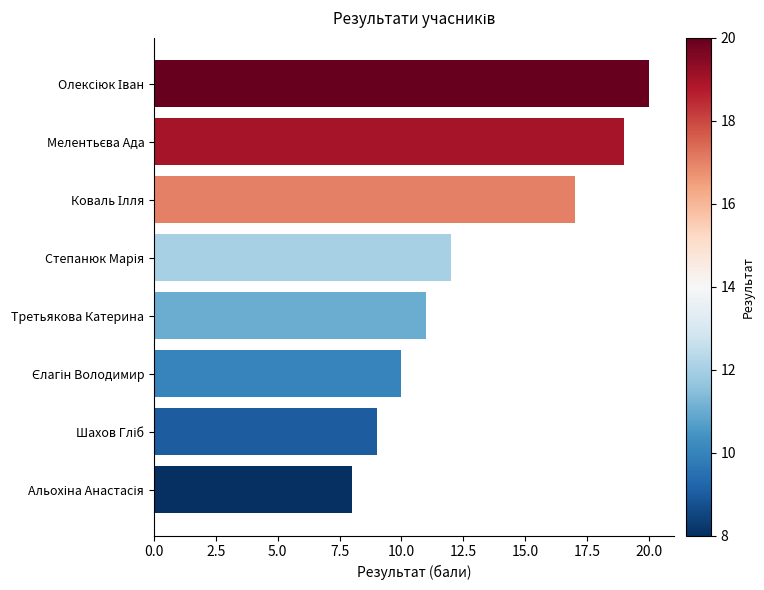

What is the difference between the maximum and second lowest values?

11